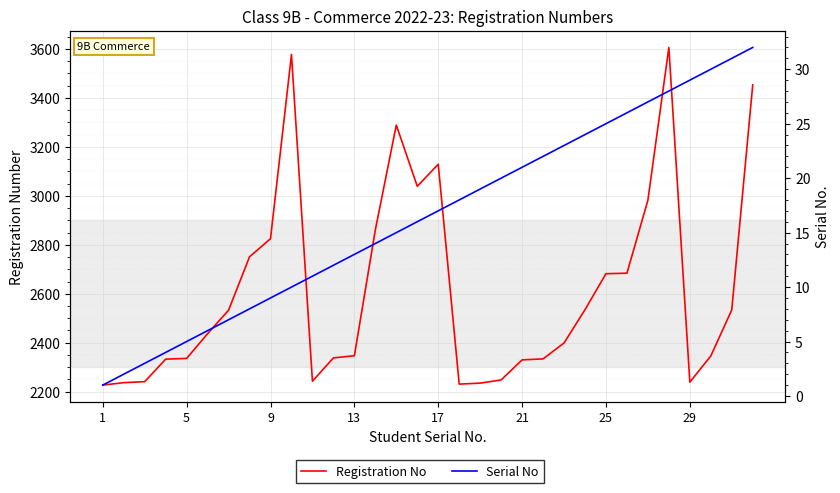

What is the difference between the Serial No values at 24 and 26?

2